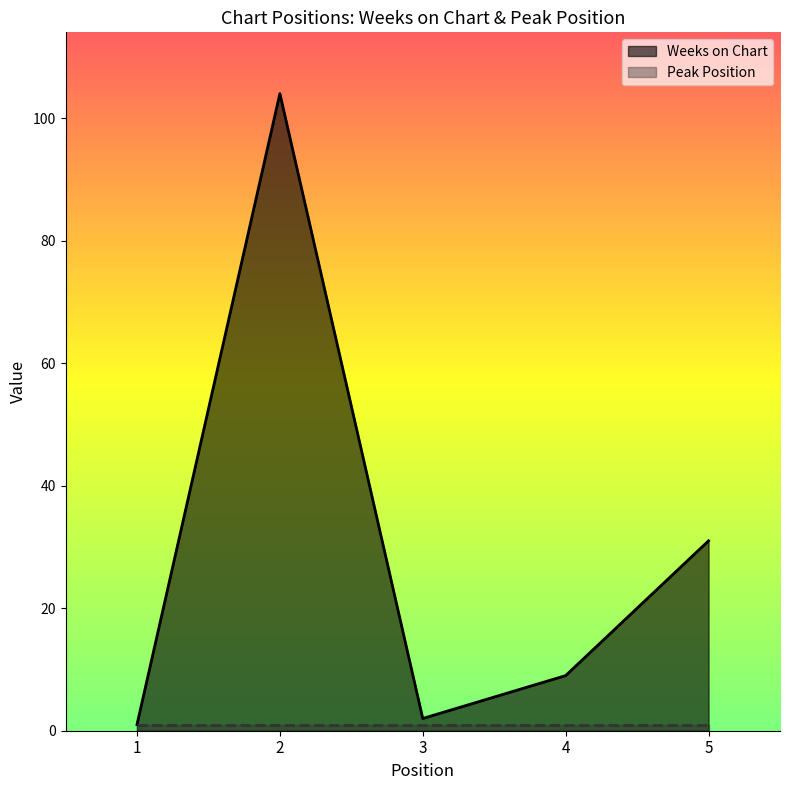

What is the value of the 2nd point from the left?

104